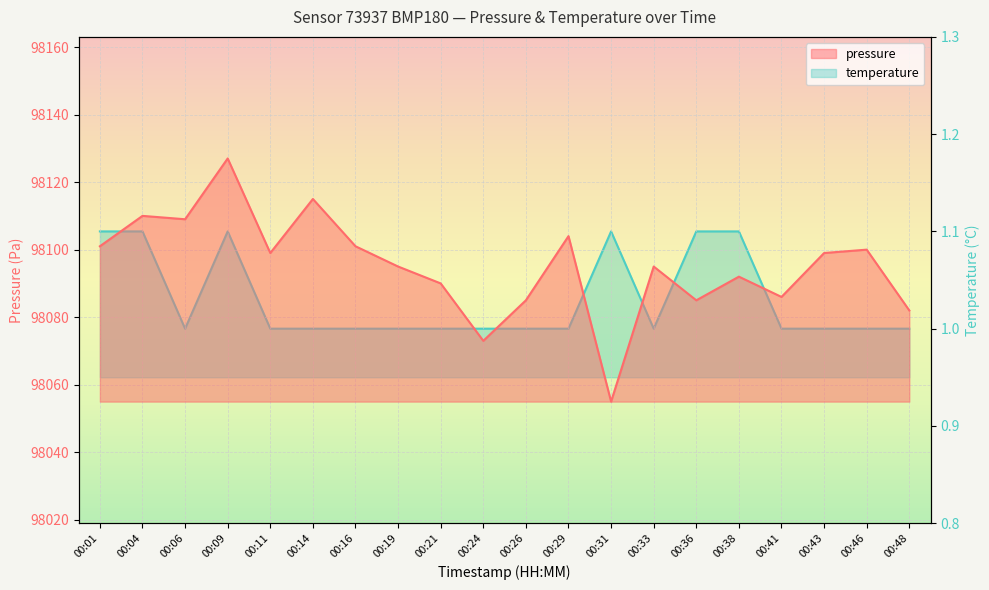

What is the average value of the pressure series?

98095.1